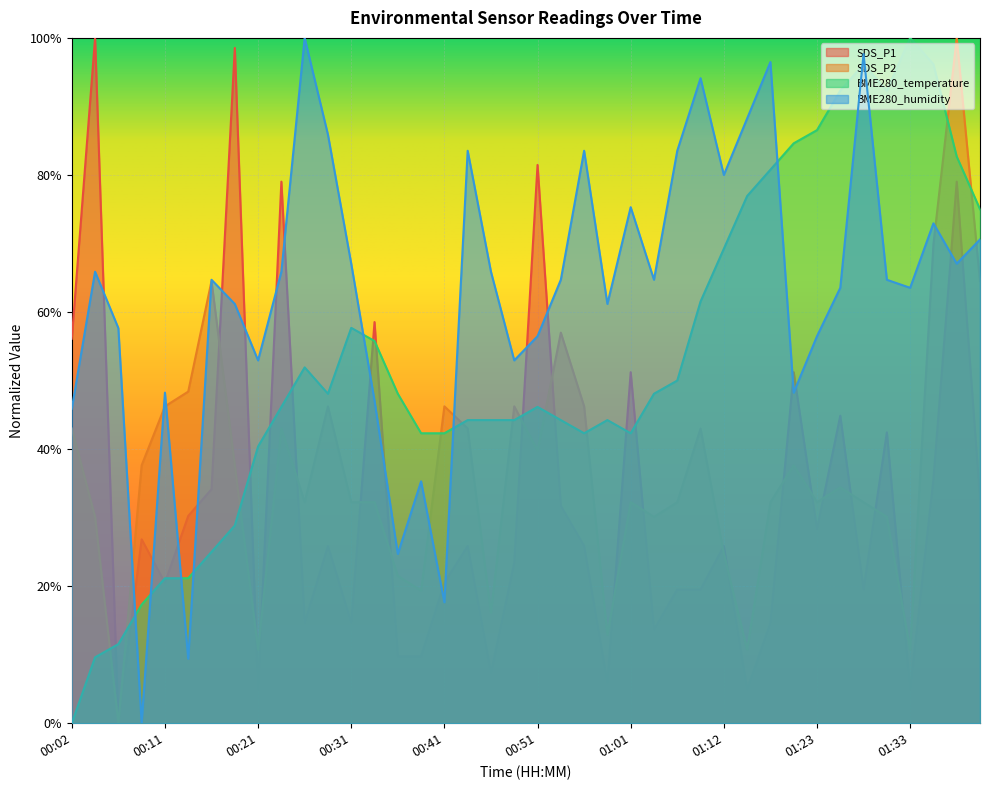

Reading left to right, transcribe all the data shown in this chart.

SDS_P1: 0.6	1.0	0.0	0.3	0.2	0.3	0.3	1.0	0.0	0.8	0.1	0.3	0.1	0.6	0.1	0.1	0.2	0.3	0.1	0.2	0.8	0.3	0.3	0.1	0.5	0.1	0.2	0.2	0.3	0.0	0.1	0.5	0.3	0.4	0.2	0.4	0.0	0.4	0.8	0.3
SDS_P2: 0.4	0.3	0.0	0.4	0.5	0.5	0.6	0.4	0.1	0.4	0.3	0.5	0.3	0.3	0.2	0.2	0.5	0.4	0.2	0.5	0.4	0.6	0.5	0.1	0.3	0.3	0.3	0.4	0.2	0.1	0.3	0.4	0.3	0.3	0.3	0.3	0.1	0.7	1.0	0.6
BME280_temperature: 0.0	0.1	0.1	0.2	0.2	0.2	0.2	0.3	0.4	0.5	0.5	0.5	0.6	0.6	0.5	0.4	0.4	0.4	0.4	0.4	0.5	0.4	0.4	0.4	0.4	0.5	0.5	0.6	0.7	0.8	0.8	0.8	0.9	0.9	1.0	0.9	1.0	1.0	0.8	0.8
BME280_humidity: 0.5	0.7	0.6	0.0	0.5	0.1	0.6	0.6	0.5	0.7	1.0	0.9	0.7	0.5	0.2	0.4	0.2	0.8	0.7	0.5	0.6	0.6	0.8	0.6	0.8	0.6	0.8	0.9	0.8	0.9	1.0	0.5	0.6	0.6	1.0	0.6	0.6	0.7	0.7	0.7